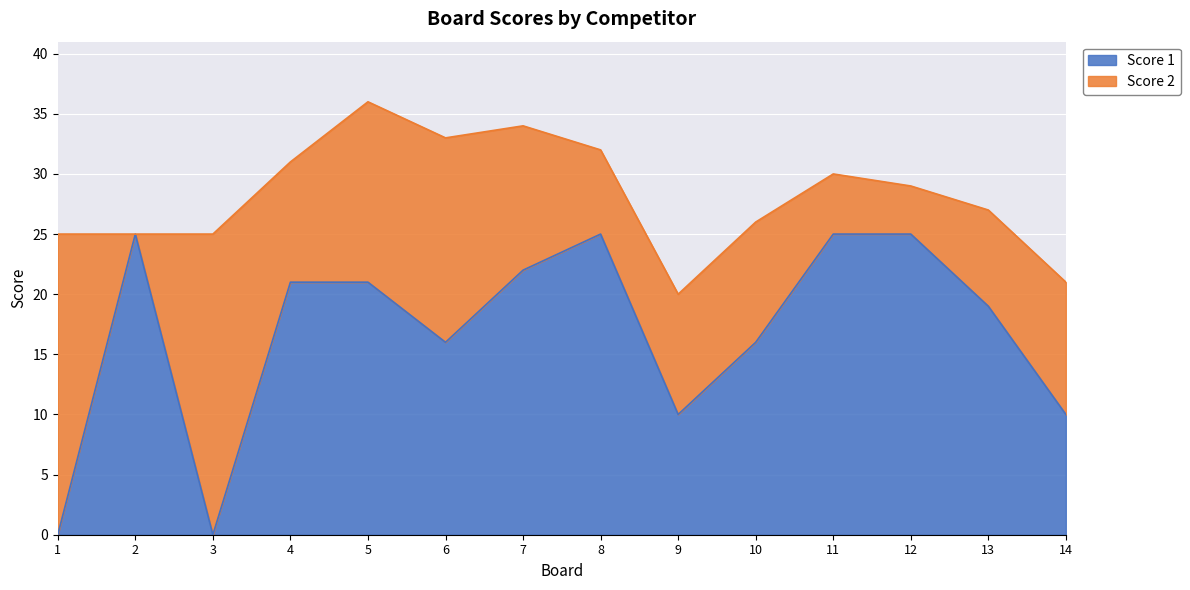

Rank the categories by value from lowest to highest.

1, 3, 9, 14, 6, 10, 13, 4, 5, 7, 2, 8, 11, 12